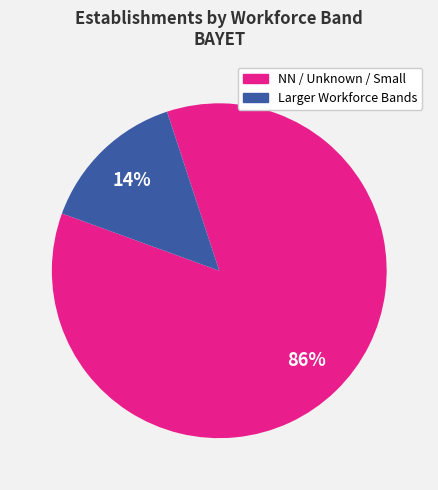

Is there a majority slice in this chart?

Yes